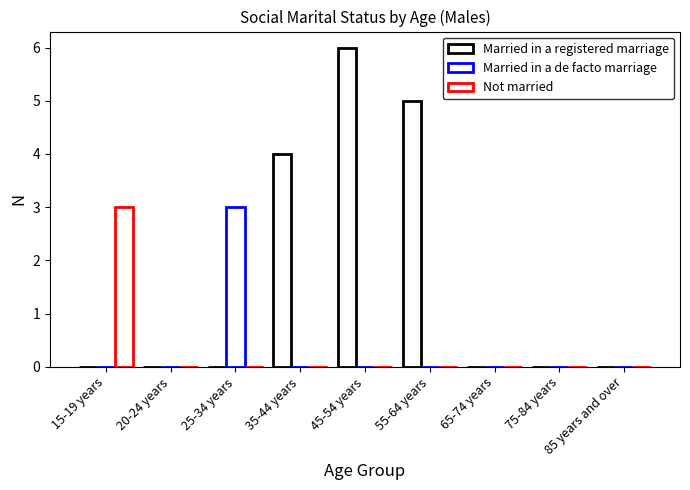

How many categories are shown in the chart?

9